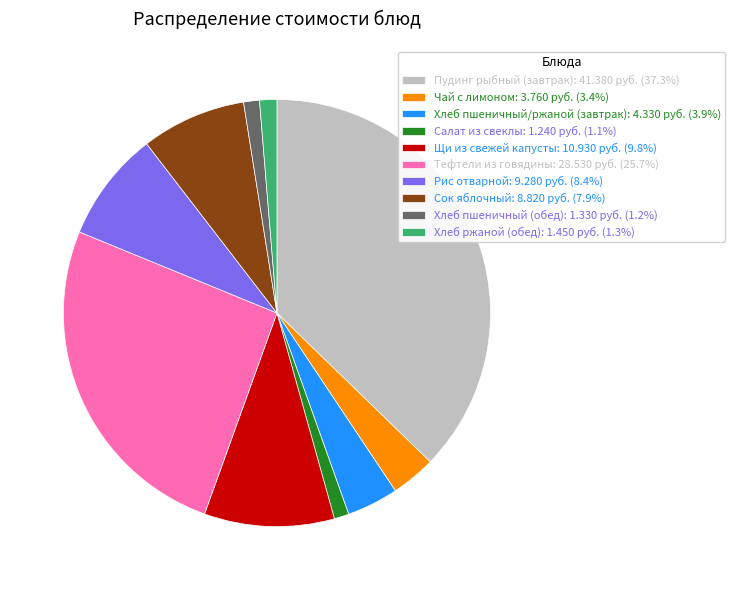

Approximately how many times larger is the value at Рис отварной: 9.280 руб. (8.4%) compared to Чай с лимоном: 3.760 руб. (3.4%)?

2.5